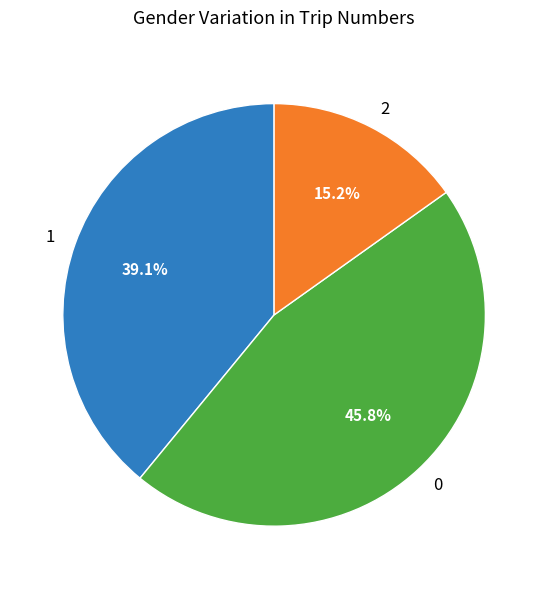

Is there any slice that represents more than half of the pie?

No